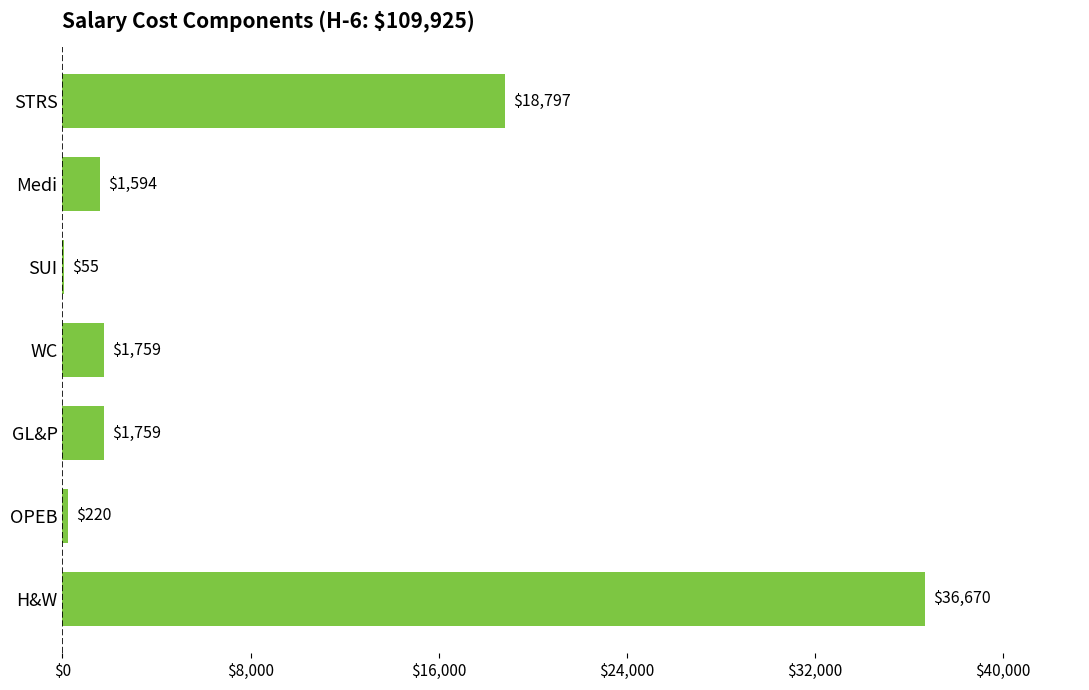

Reading top to bottom, what are all the values shown in this chart?

STRS=18797	Medi=1594	SUI=55	WC=1759	GL&P=1759	OPEB=220	H&W=36670